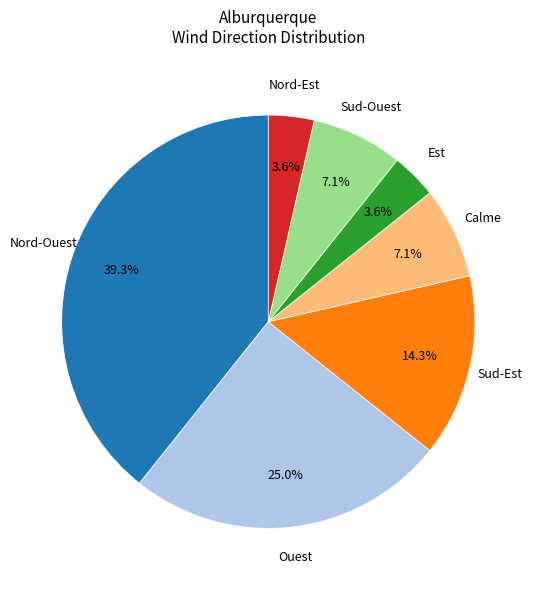

To the nearest percent, what is the difference between the largest and smallest slice percentages?

36%